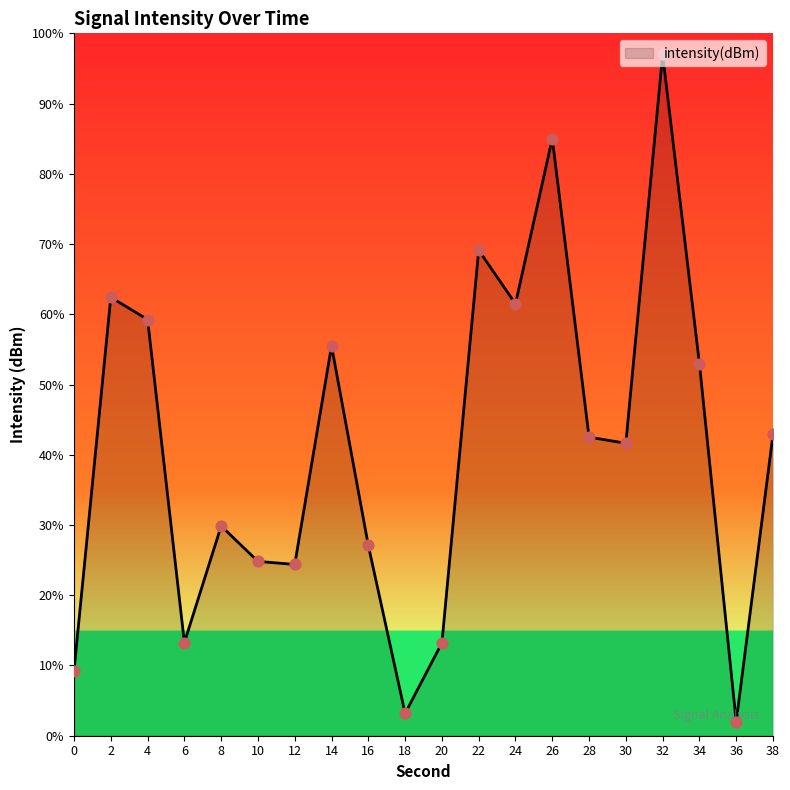

What is the change in value from 2 to 20?

-49.2